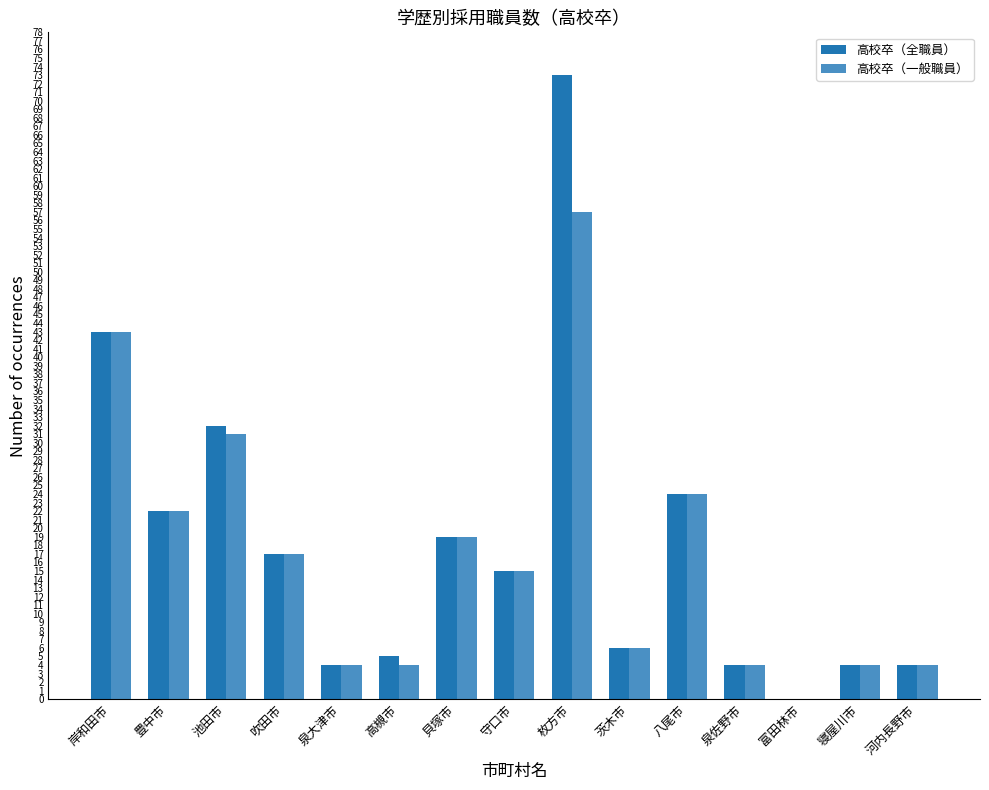

Reading left to right, what are all the values shown in this chart?

高校卒（全職員）: 岸和田市=43	豊中市=22	池田市=32	吹田市=17	泉大津市=4	高槻市=5	貝塚市=19	守口市=15	枚方市=73	茨木市=6	八尾市=24	泉佐野市=4	富田林市=0	寝屋川市=4	河内長野市=4
高校卒（一般職員）: 岸和田市=43	豊中市=22	池田市=31	吹田市=17	泉大津市=4	高槻市=4	貝塚市=19	守口市=15	枚方市=57	茨木市=6	八尾市=24	泉佐野市=4	富田林市=0	寝屋川市=4	河内長野市=4